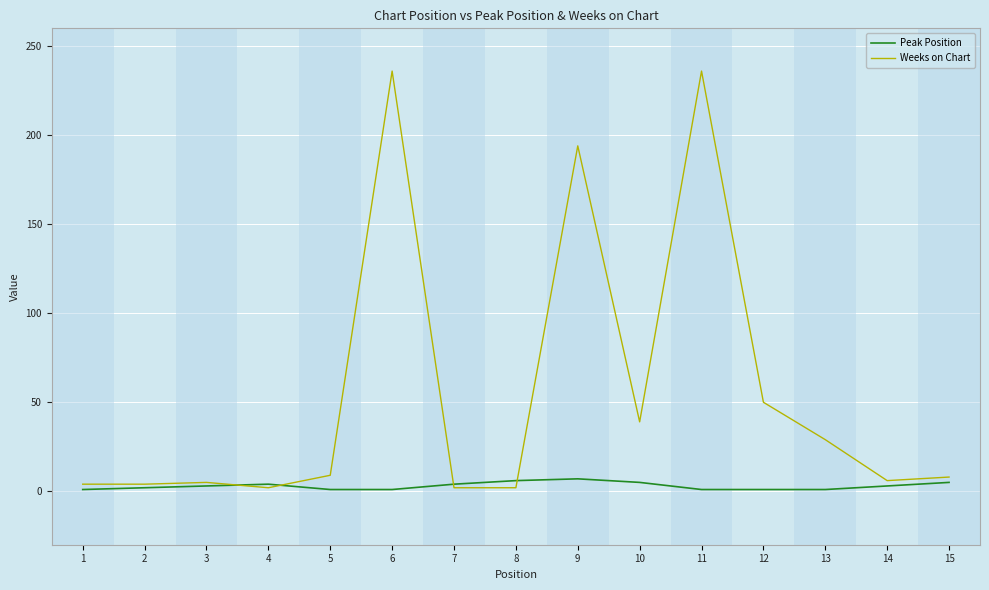

Which series has the widest spread of values?

Weeks on Chart